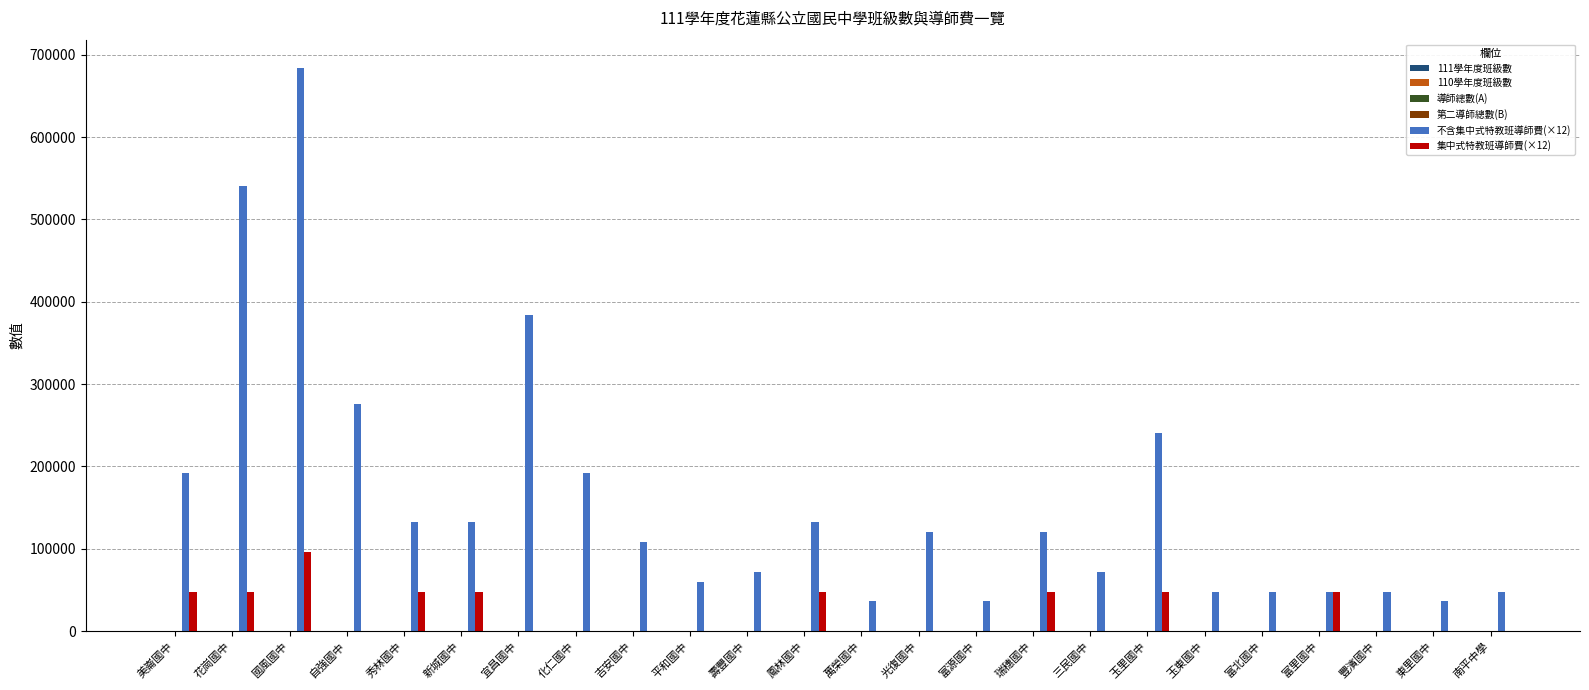

Which series has the largest total across all categories?

不含集中式特教班導師費(×12)